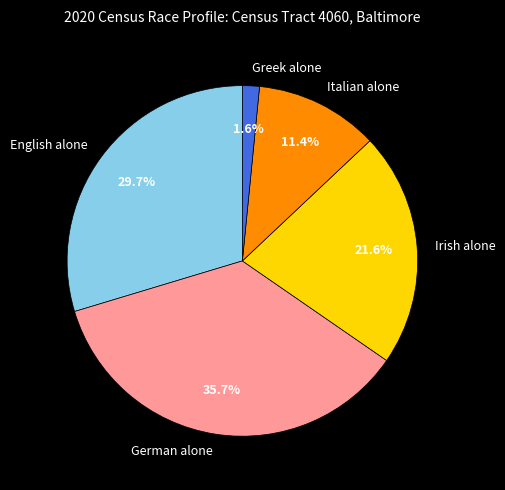

To the nearest percent, what portion does English alone represent?

30%